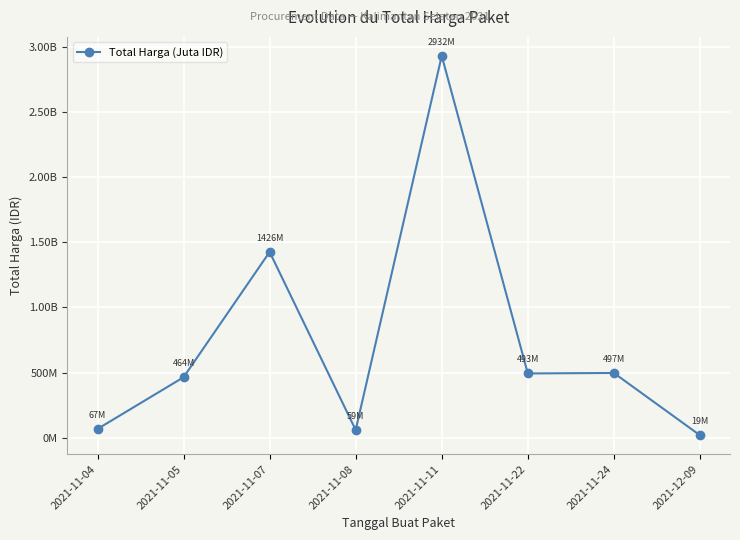

Which label corresponds to the largest value in the chart?

2021-11-11